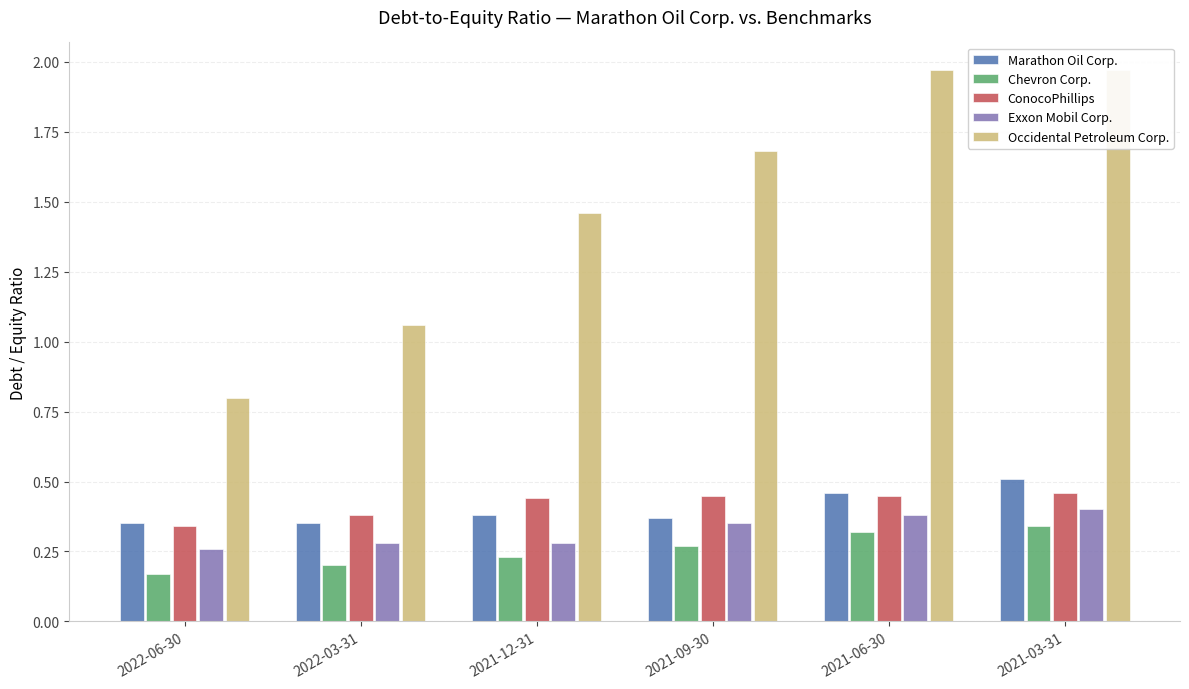

How many series are shown in this chart?

5